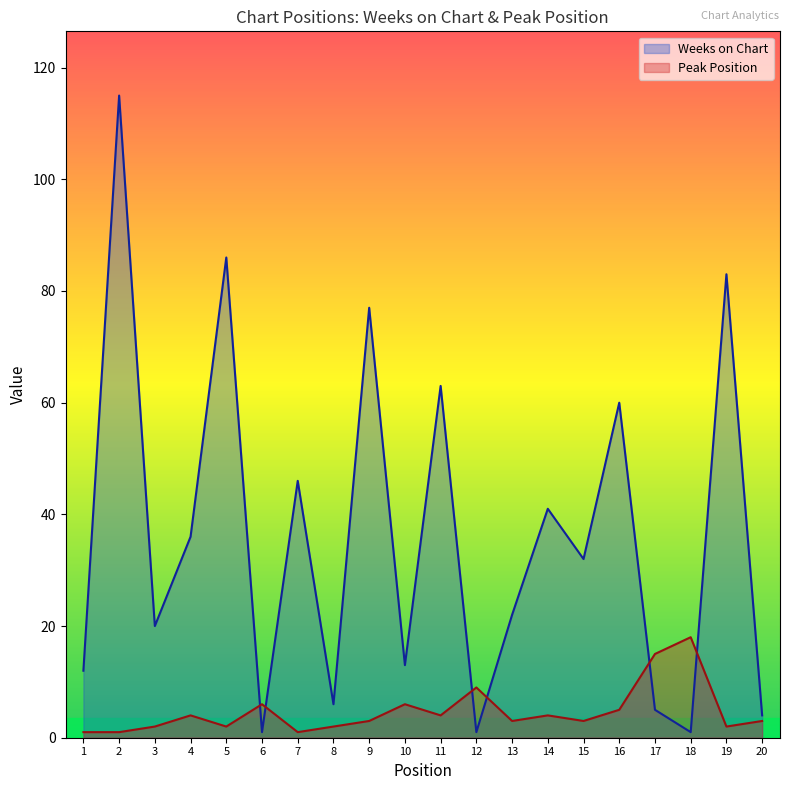

At which label does Peak Position first exceed 3?

4